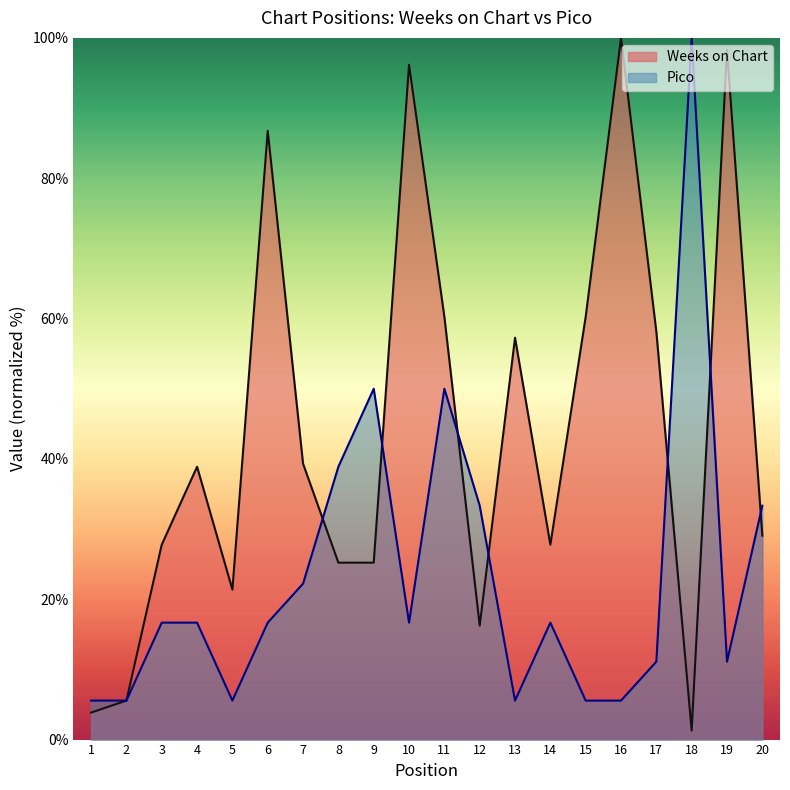

At which category does the chart reach its peak across all series?

16